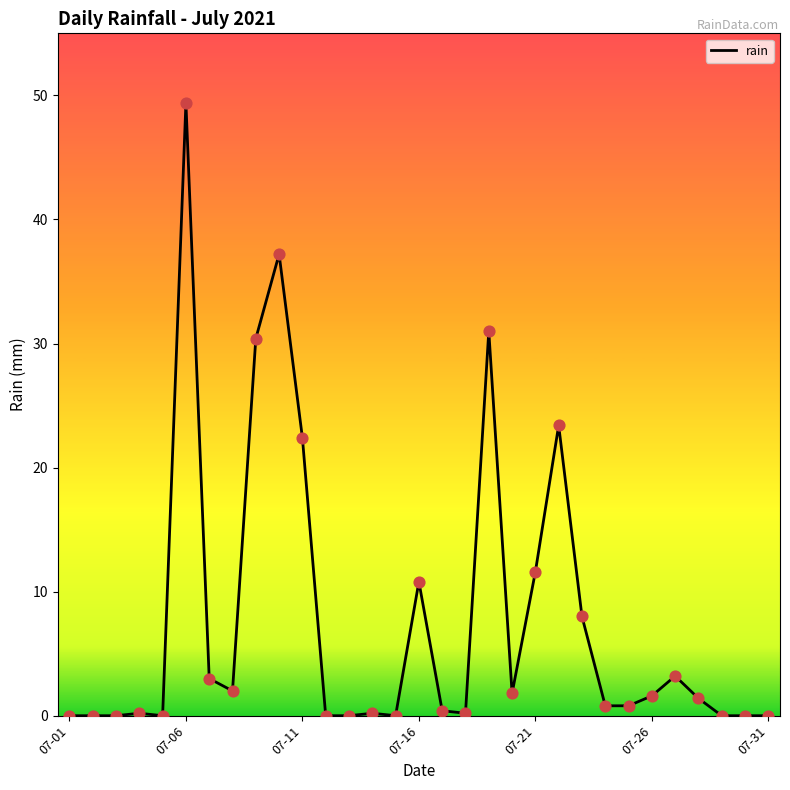

What is the greatest value displayed?

49.4